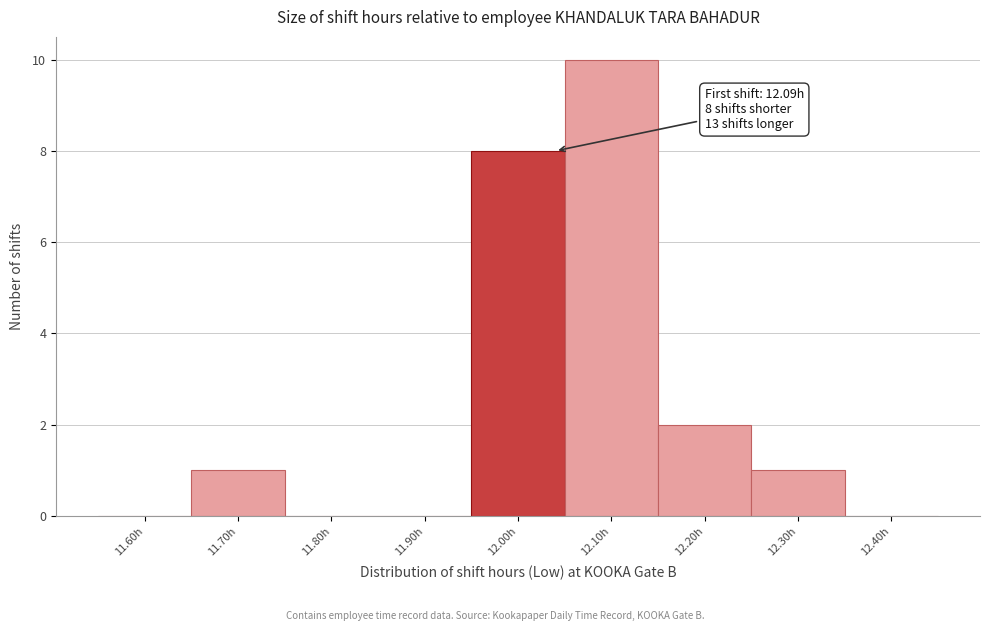

Reading left to right, transcribe all the data shown in this chart.

11.60h=0	11.70h=1	11.80h=0	11.90h=0	12.00h=8	12.10h=10	12.20h=2	12.30h=1	12.40h=0